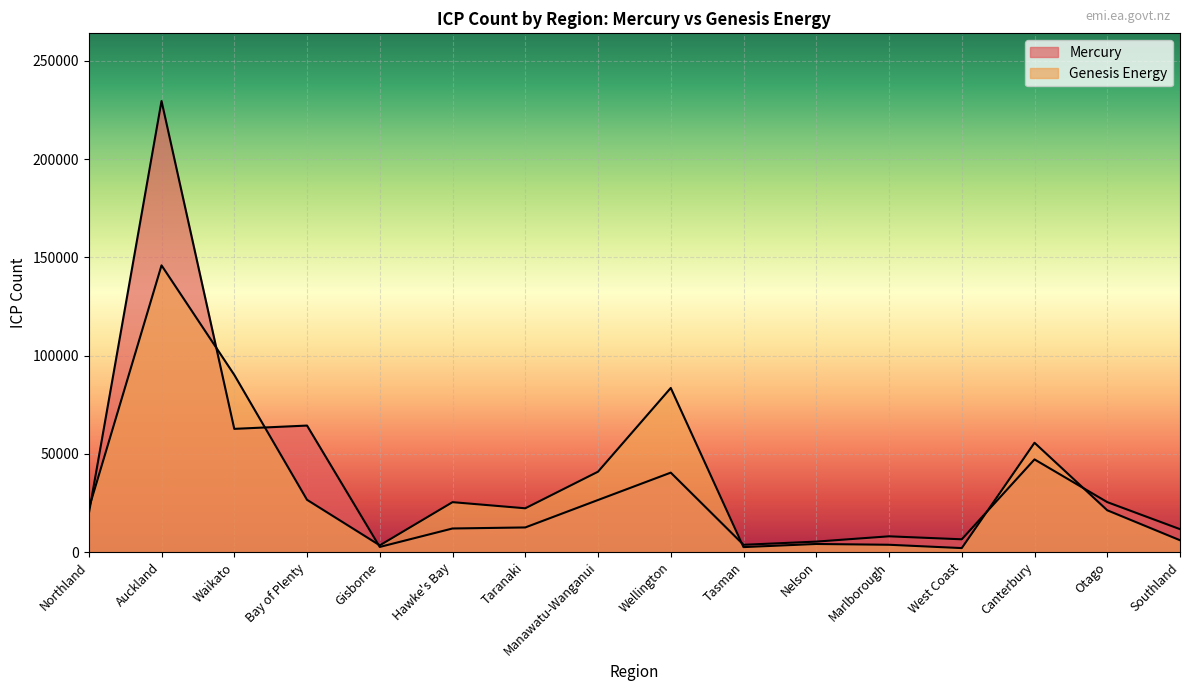

What position from the right is Otago?

2